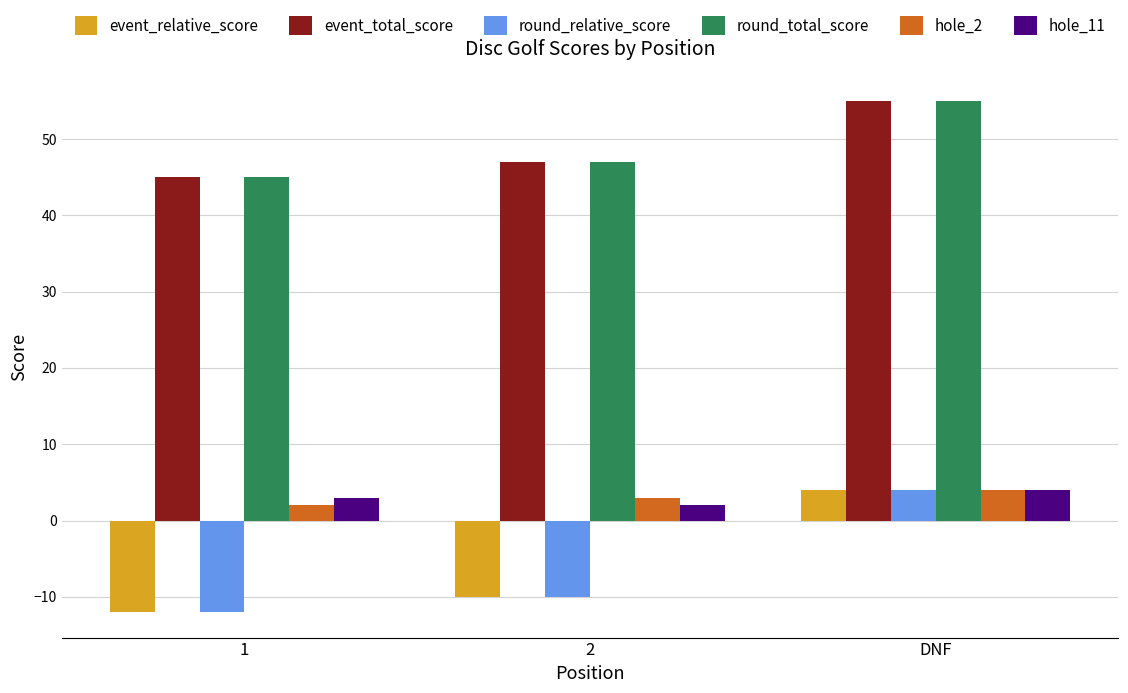

True or false: event_total_score has a value of 73 at DNF.

False